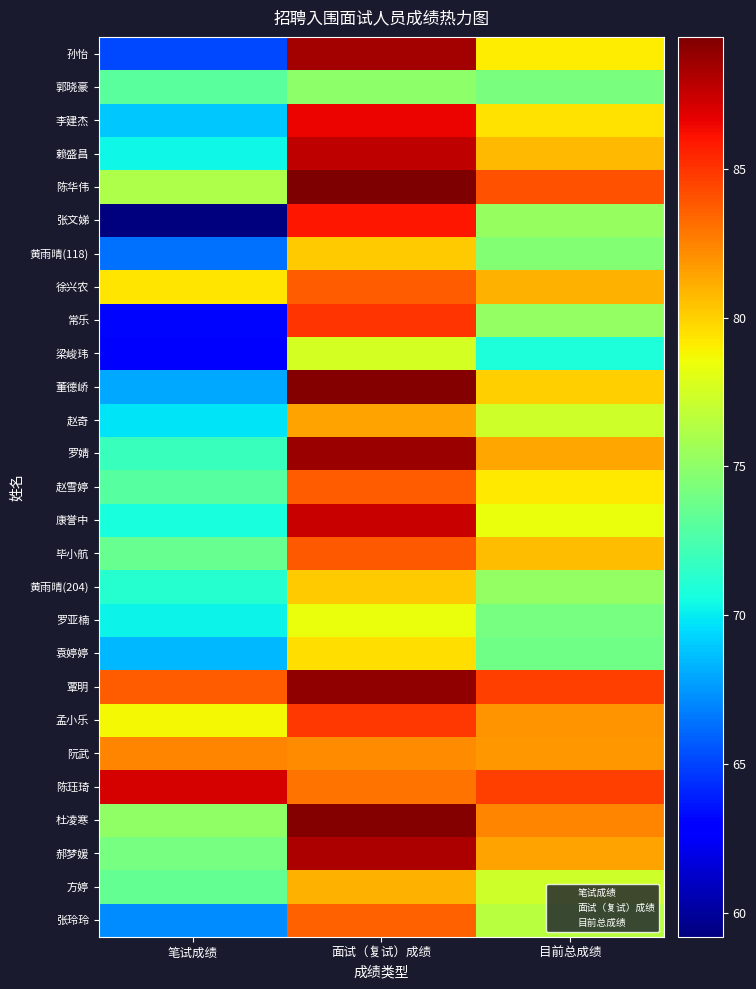

Reading right to left, extract all data points from this chart.

孙怡: 目前总成绩=79.1	面试（复试）成绩=88.4	笔试成绩=65.2
郭晓豪: 目前总成绩=74.2	面试（复试）成绩=75.0	笔试成绩=73.1
李建杰: 目前总成绩=79.5	面试（复试）成绩=86.6	笔试成绩=68.9
赖盛昌: 目前总成绩=80.8	面试（复试）成绩=87.7	笔试成绩=70.4
陈华伟: 目前总成绩=84.1	面试（复试）成绩=89.4	笔试成绩=76.1
张文娣: 目前总成绩=75.3	面试（复试）成绩=86.0	笔试成绩=59.2
黄雨晴(118): 目前总成绩=74.6	面试（复试）成绩=80.1	笔试成绩=66.3
徐兴农: 目前总成绩=81.0	面试（复试）成绩=83.7	笔试成绩=79.3
常乐: 目前总成绩=75.2	面试（复试）成绩=85.0	笔试成绩=63.1
梁峻玮: 目前总成绩=70.8	面试（复试）成绩=77.6	笔试成绩=62.9
董德峤: 目前总成绩=80.1	面试（复试）成绩=89.3	笔试成绩=68.0
赵奇: 目前总成绩=77.3	面试（复试）成绩=81.4	笔试成绩=69.8
罗婧: 目前总成绩=81.3	面试（复试）成绩=88.7	笔试成绩=71.9
赵雪婷: 目前总成绩=79.2	面试（复试）成绩=83.7	笔试成绩=72.9
康誉中: 目前总成绩=78.4	面试（复试）成绩=87.4	笔试成绩=70.7
毕小航: 目前总成绩=80.6	面试（复试）成绩=83.9	笔试成绩=73.5
黄雨晴(204): 目前总成绩=75.2	面试（复试）成绩=80.1	笔试成绩=71.2
罗亚楠: 目前总成绩=74.1	面试（复试）成绩=78.4	笔试成绩=70.2
袁婷婷: 目前总成绩=73.9	面试（复试）成绩=79.6	笔试成绩=68.5
覃明: 目前总成绩=84.7	面试（复试）成绩=88.9	笔试成绩=83.7
孟小乐: 目前总成绩=82.0	面试（复试）成绩=84.9	笔试成绩=78.8
阮武: 目前总成绩=81.8	面试（复试）成绩=82.1	笔试成绩=82.4
陈珏琦: 目前总成绩=84.7	面试（复试）成绩=83.0	笔试成绩=87.1
杜凌寒: 目前总成绩=82.4	面试（复试）成绩=89.3	笔试成绩=75.1
郝梦媛: 目前总成绩=81.4	面试（复试）成绩=88.1	笔试成绩=74.1
方婷: 目前总成绩=77.4	面试（复试）成绩=81.0	笔试成绩=73.4
张玲玲: 目前总成绩=76.5	面试（复试）成绩=83.6	笔试成绩=67.2